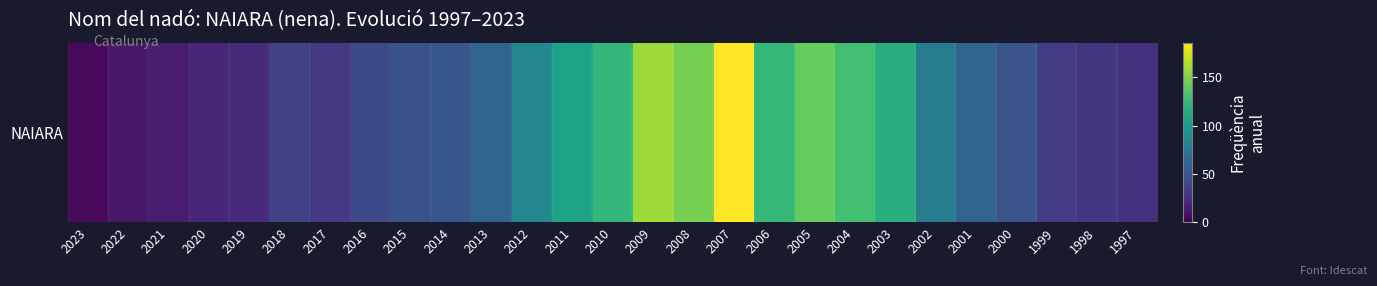

True or false: the data shows 30 at 1998.

True